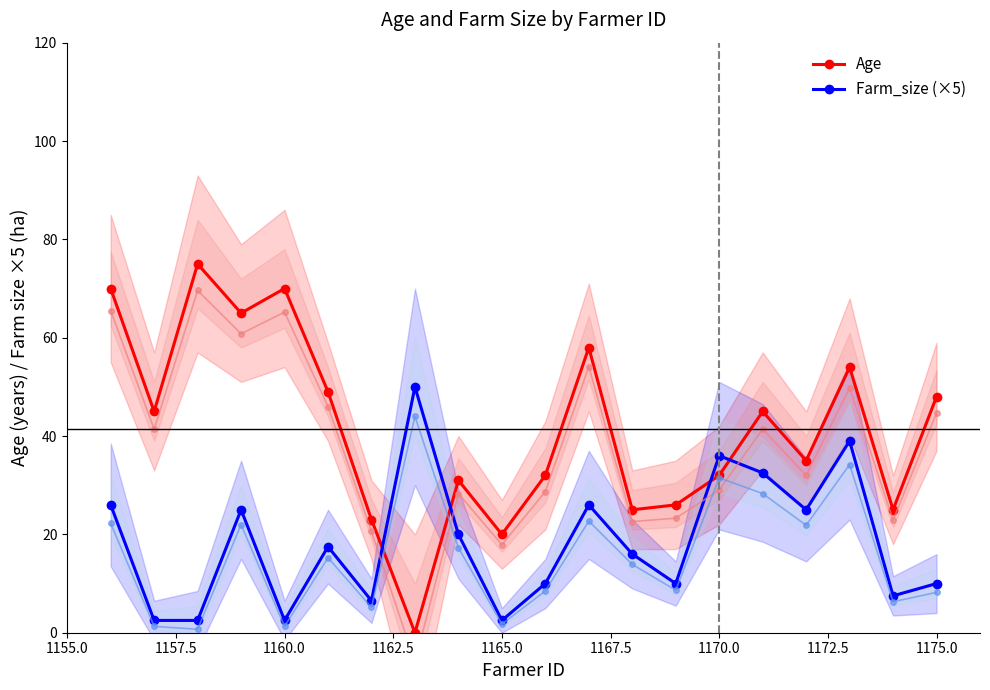

What is the maximum value for Age?

75.0